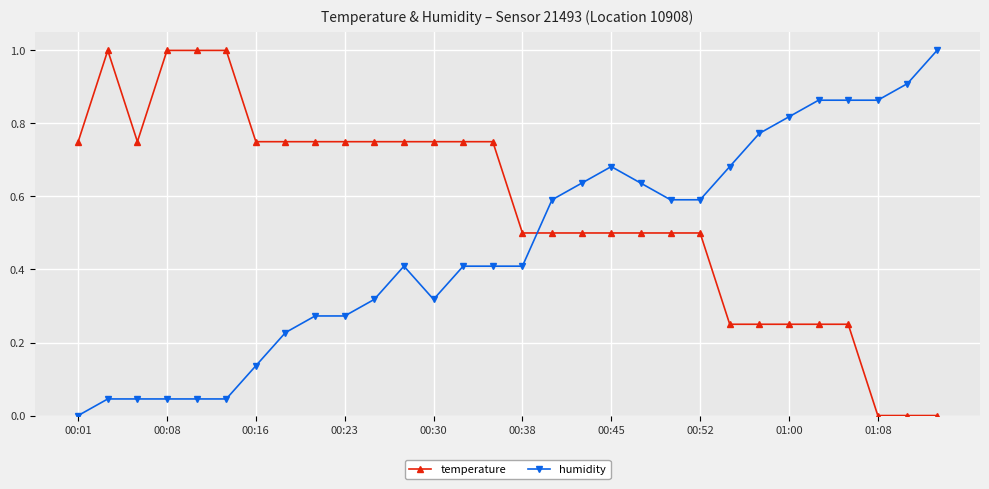

List the series in order of their overall mean, highest first.

temperature, humidity